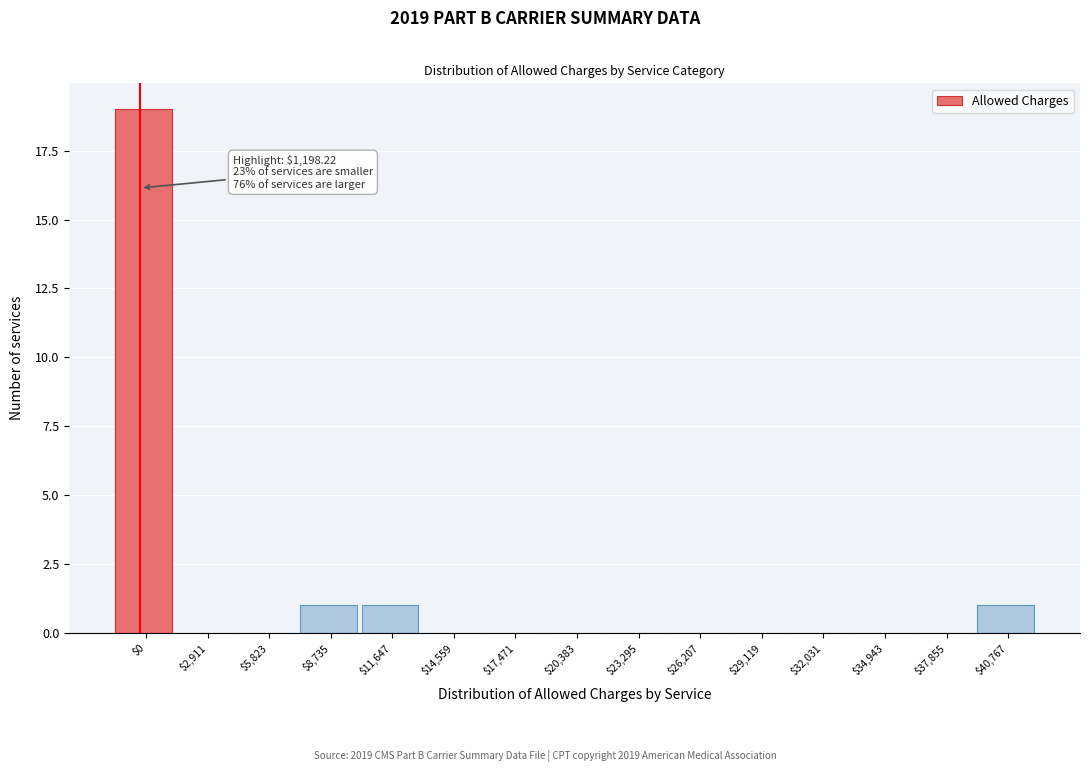

The value at $8,735 is 2. True or false?

False